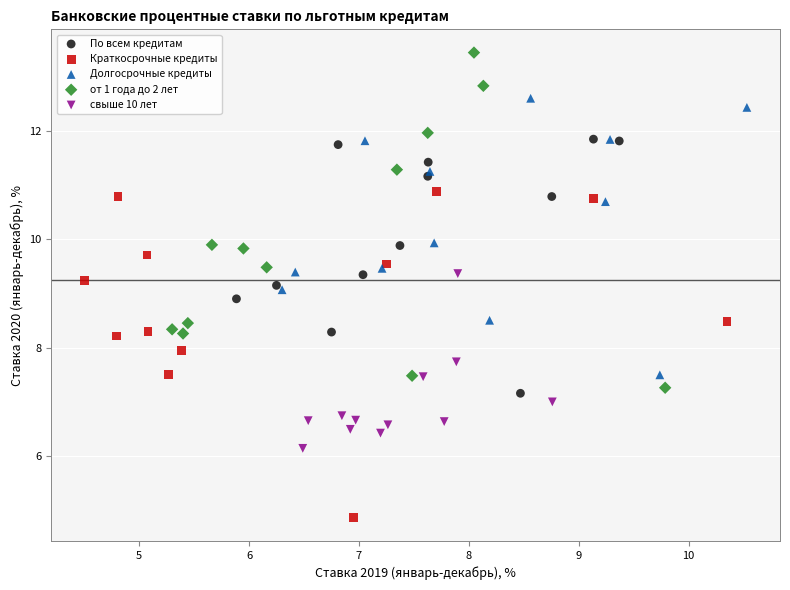

Which series reaches the minimum Y coordinate?

Краткосрочные кредиты